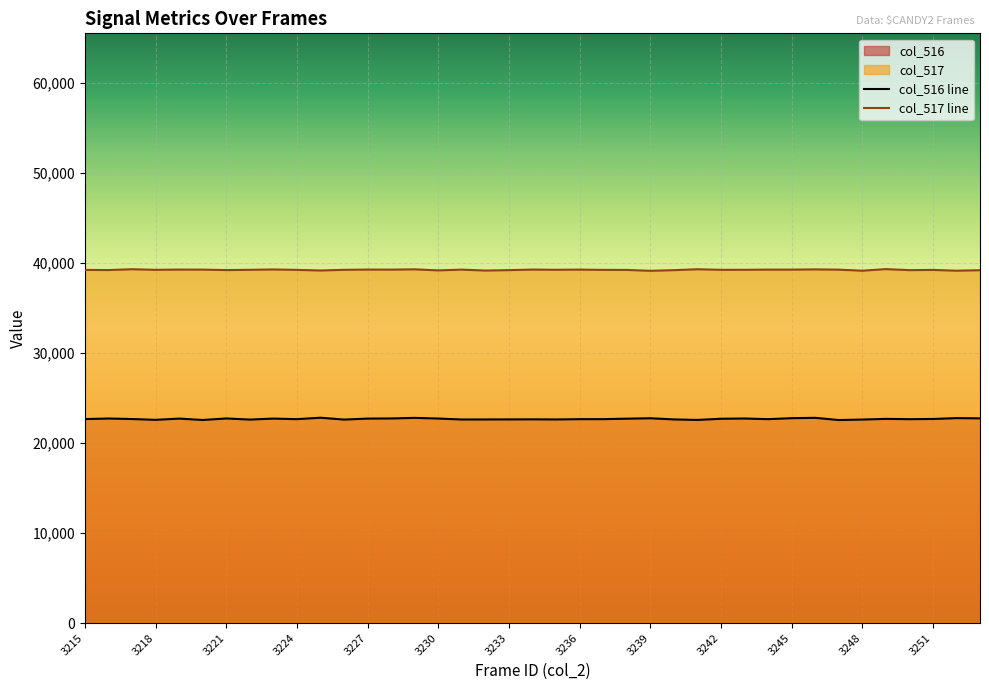

What are all the series names shown in the legend?

col_516, col_517